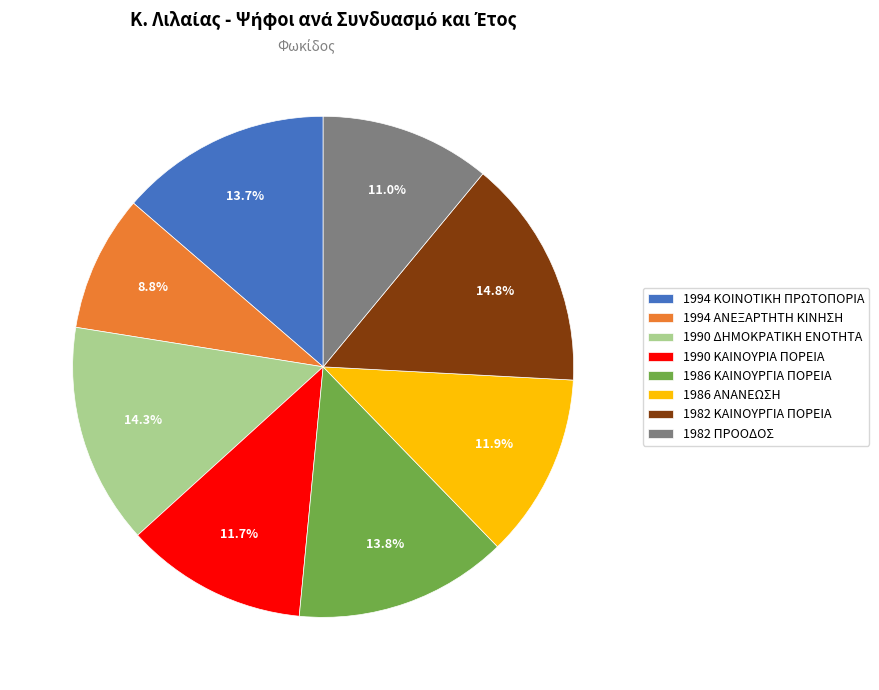

How much of the chart is everything except 1986 ΑΝΑΝΕΩΣΗ?

88.1%